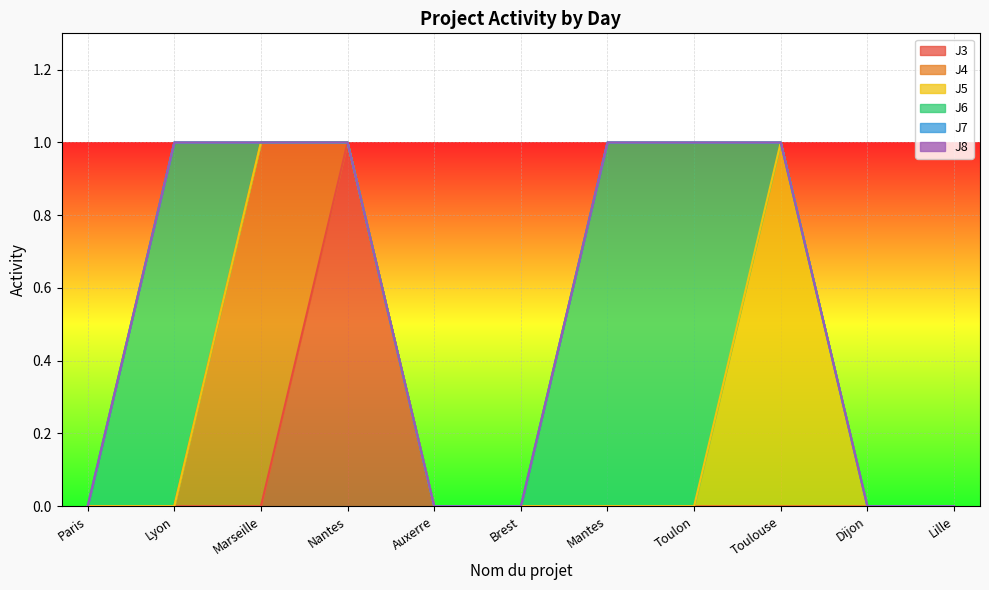

List the series in order of their peak value, highest first.

J3, J4, J5, J6, J7, J8